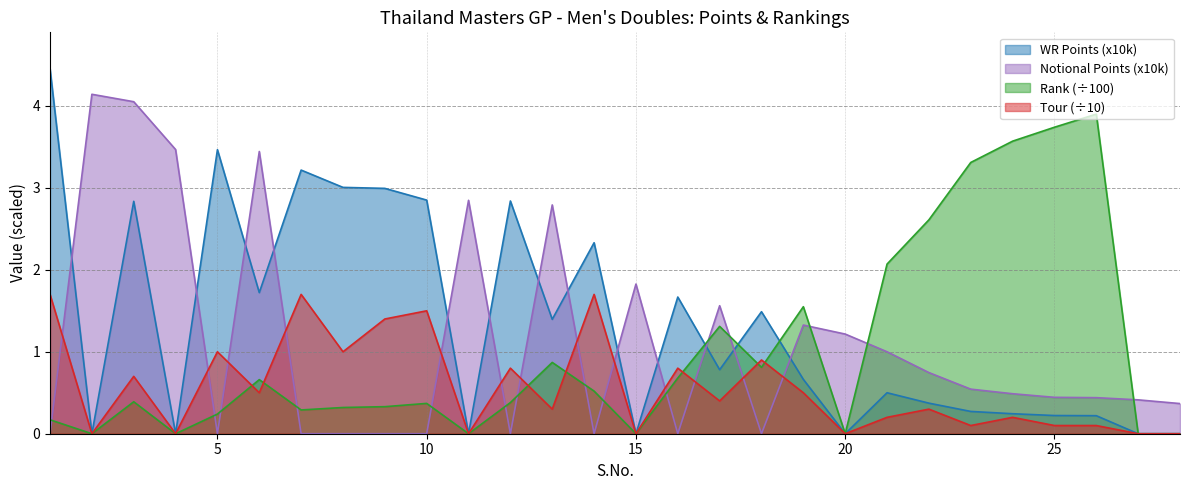

The Rank series shows 0.0 at 27. True or false?

True